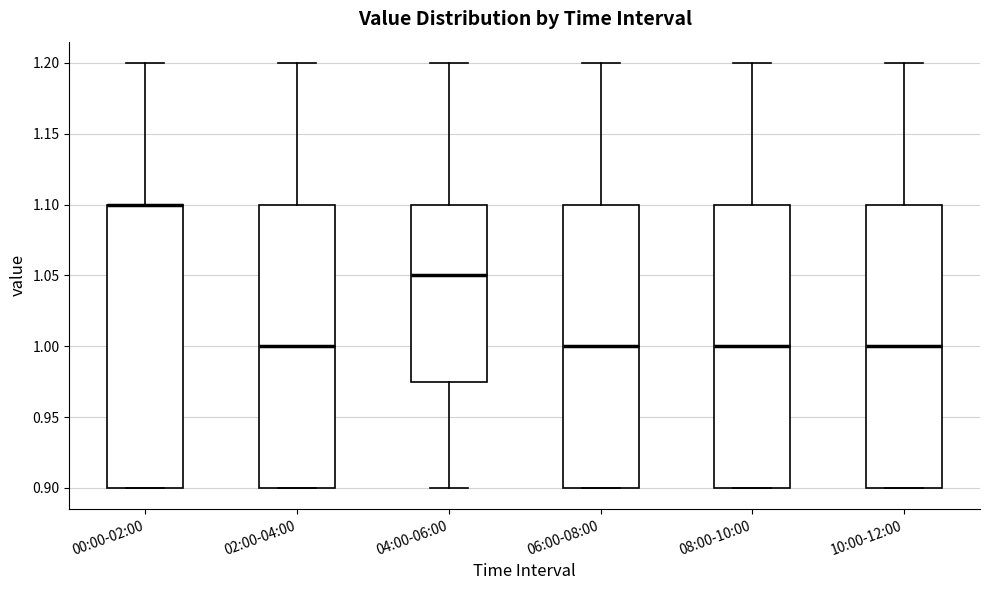

Reading left to right, read every box against the y-axis: the position of its median line, the range the box covers, and the ends of its whiskers. The values are not printed on the chart, so give them approximately, as read against the axis.

00:00-02:00: median 1.100 (drawn on the box's upper edge), box 0.900 to 1.100, whiskers 0.900 to 1.200
02:00-04:00: median 1.000, box 0.900 to 1.100, whiskers 0.900 to 1.200
04:00-06:00: median 1.050, box 0.975 to 1.100, whiskers 0.900 to 1.200
06:00-08:00: median 1.000, box 0.900 to 1.100, whiskers 0.900 to 1.200
08:00-10:00: median 1.000, box 0.900 to 1.100, whiskers 0.900 to 1.200
10:00-12:00: median 1.000, box 0.900 to 1.100, whiskers 0.900 to 1.200